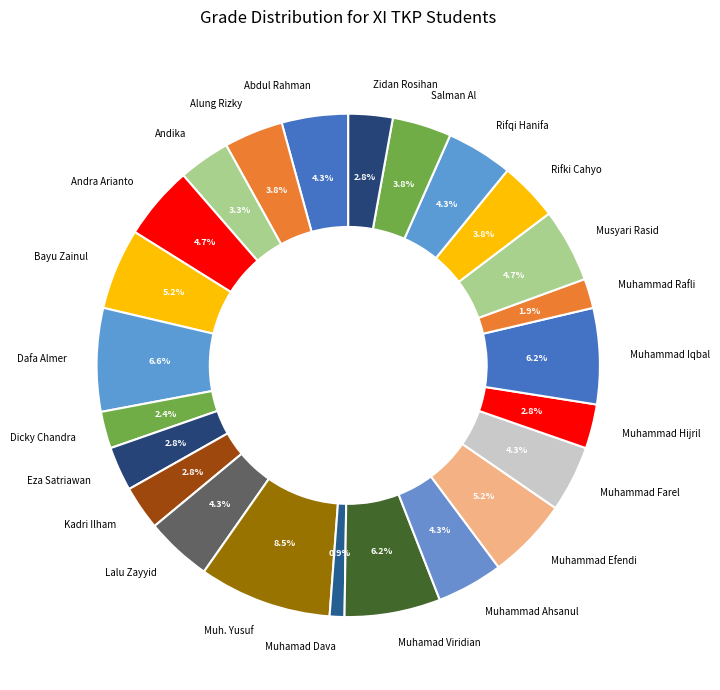

What percentage is NOT represented by Muhammad Efendi?

94.8%